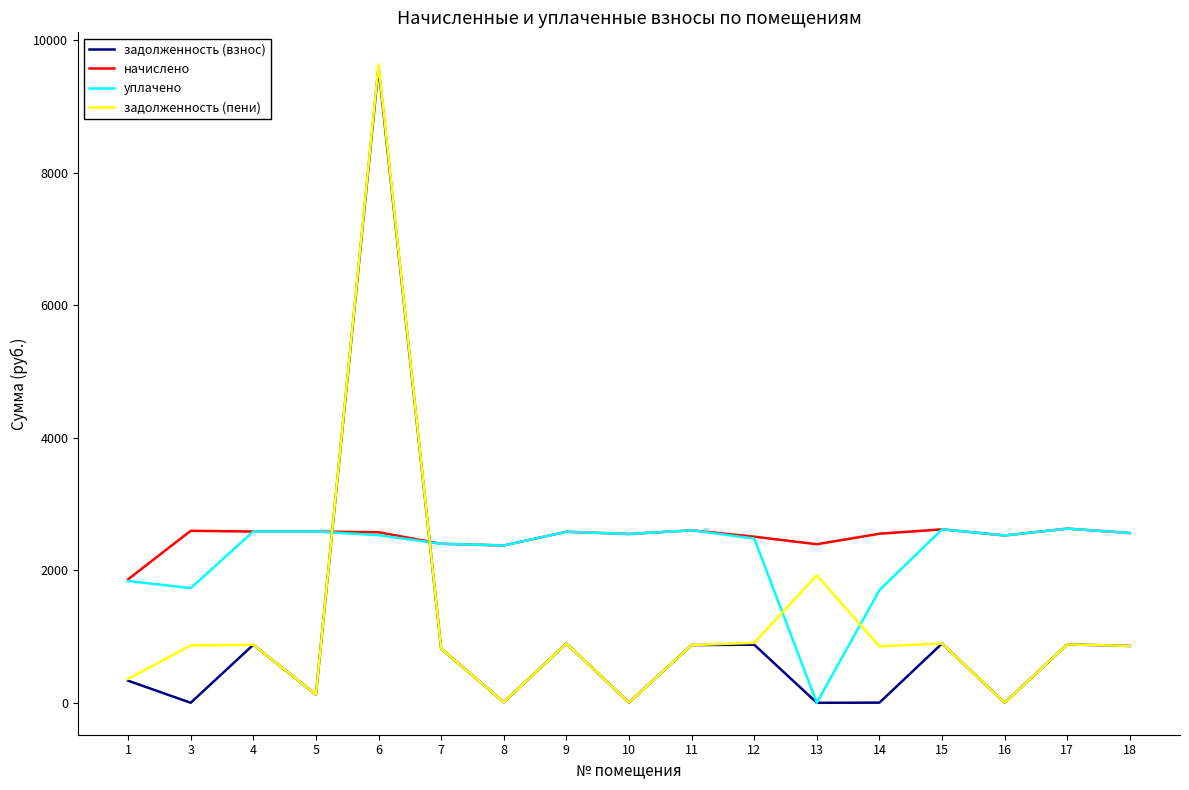

True or false: задолженность (пени) and начислено intersect in this chart.

True